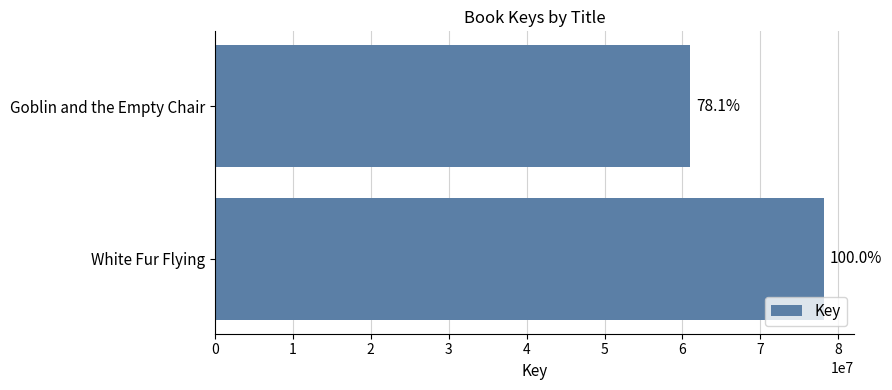

Does the chart contain stacked bars?

No